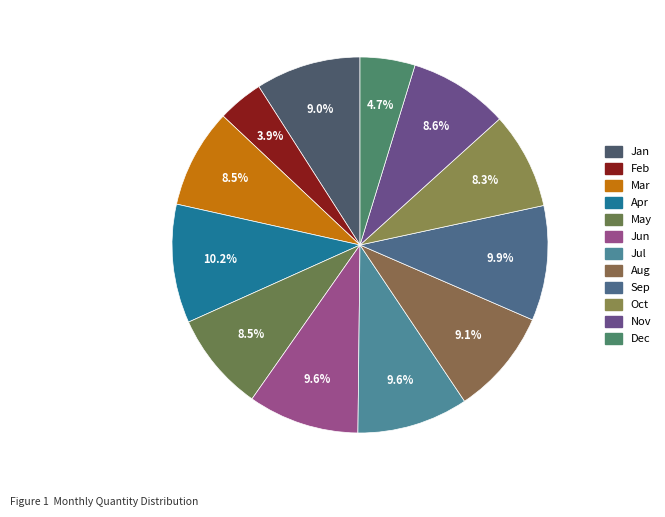

How many slices are in this pie chart?

12